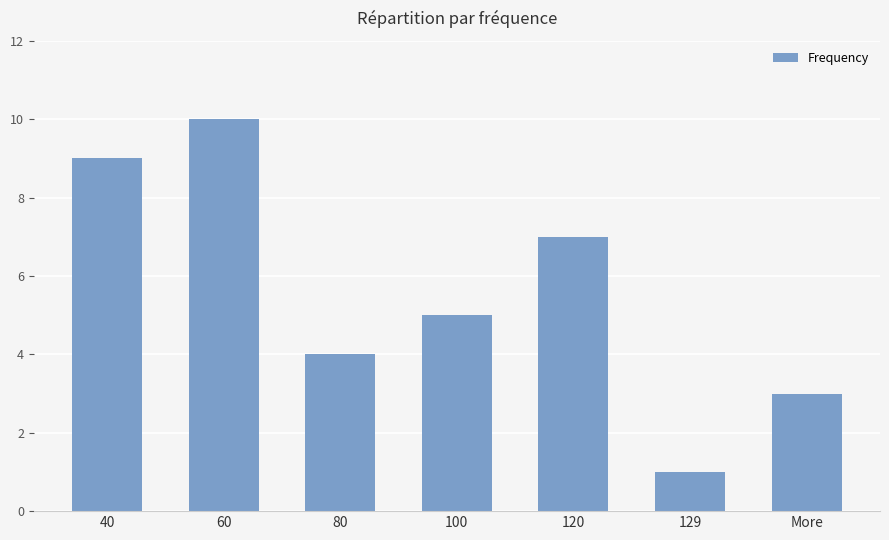

True or false: the data shows 2 at 80.

False